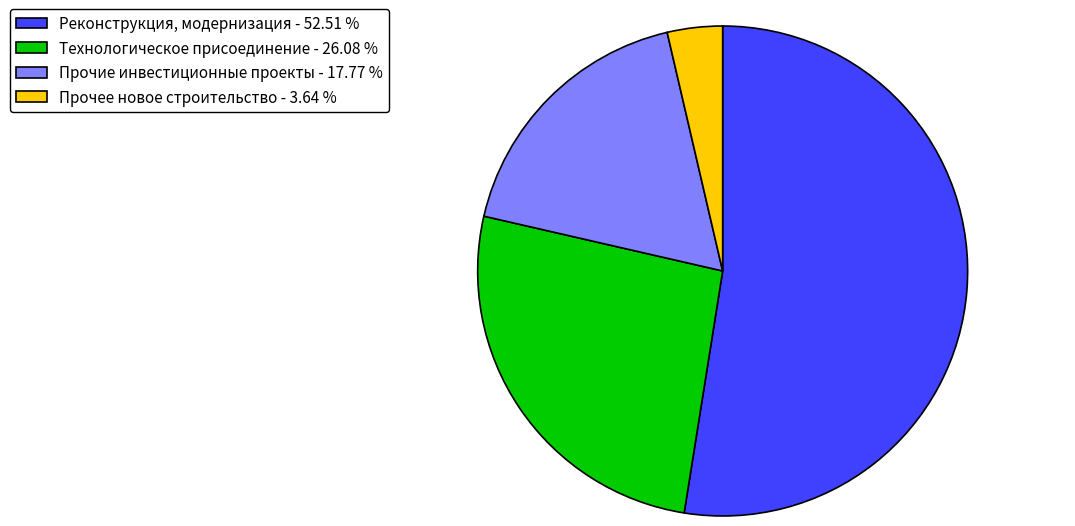

Which category has the smallest portion of the pie?

Прочее новое строительство